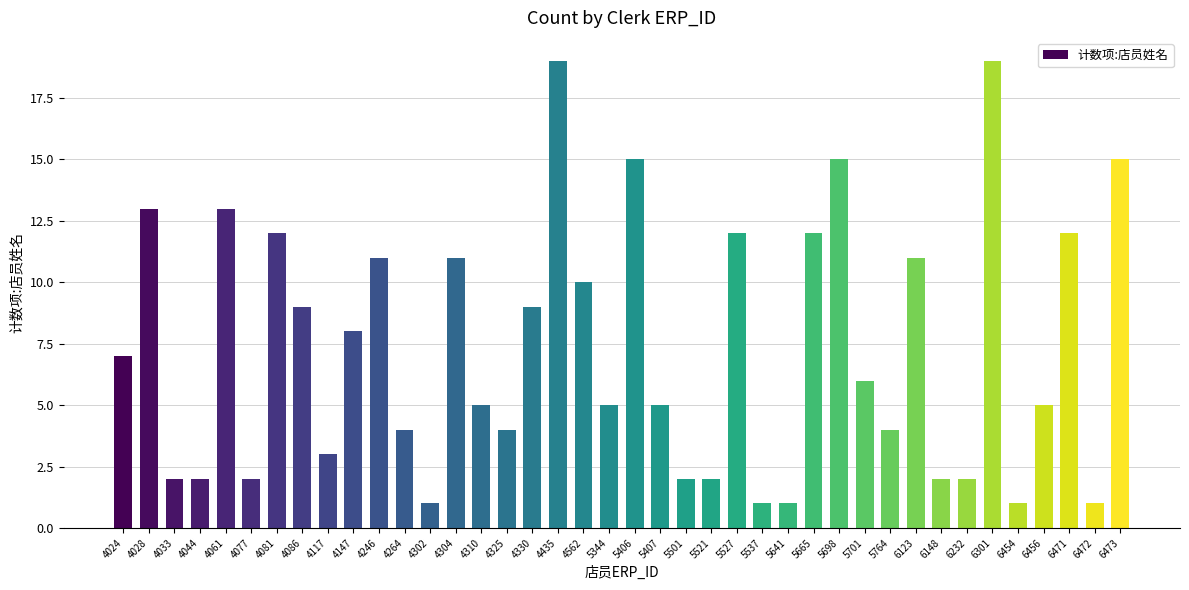

The chart shows a value of 5 at 5407. True or false?

True